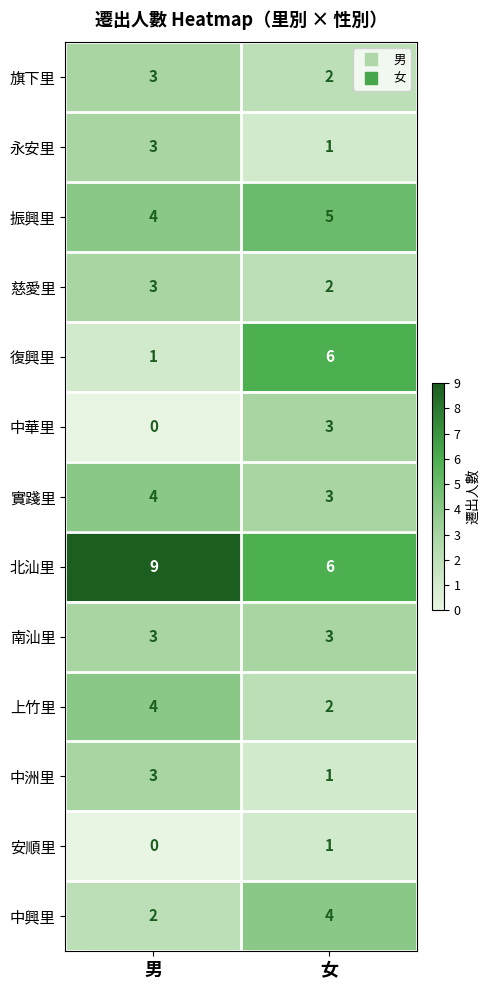

Which series has the widest spread of values?

復興里